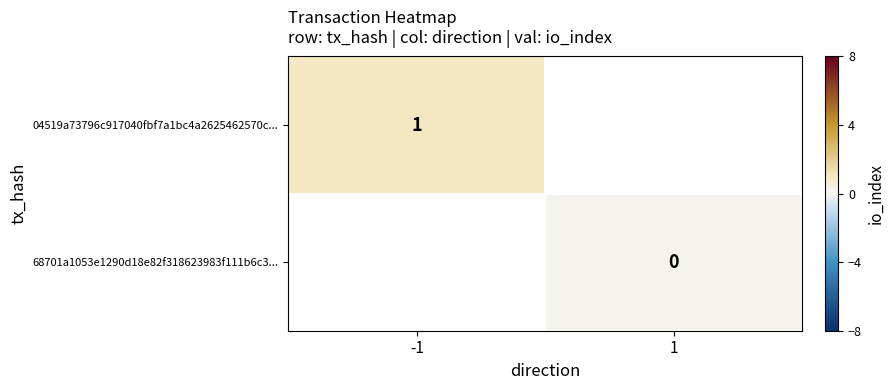

The 04519a73796c917040fbf7a1bc4a2625462570c... series shows 1 at -1. True or false?

True